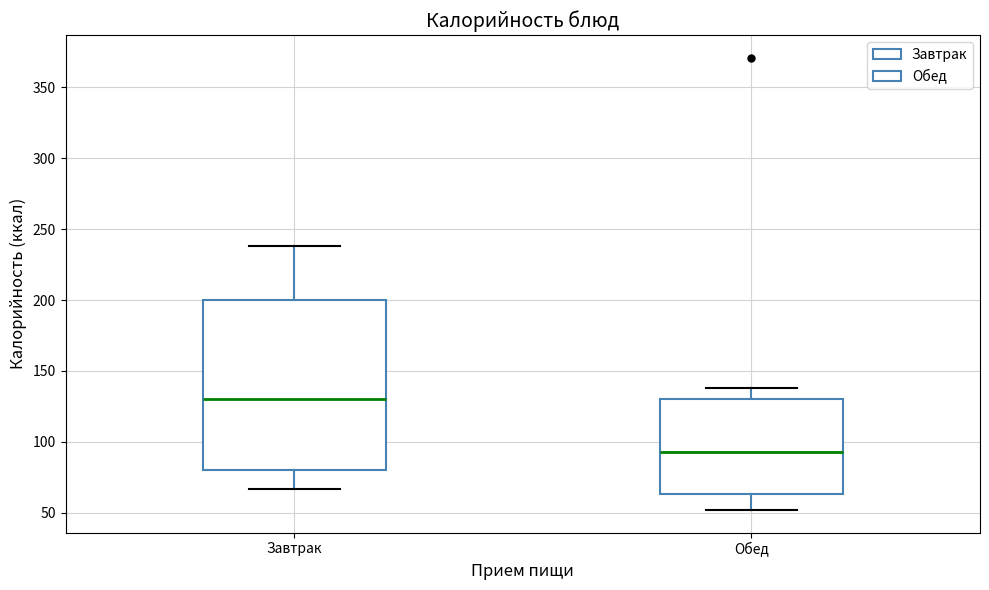

Which box's median line is the highest?

Завтрак